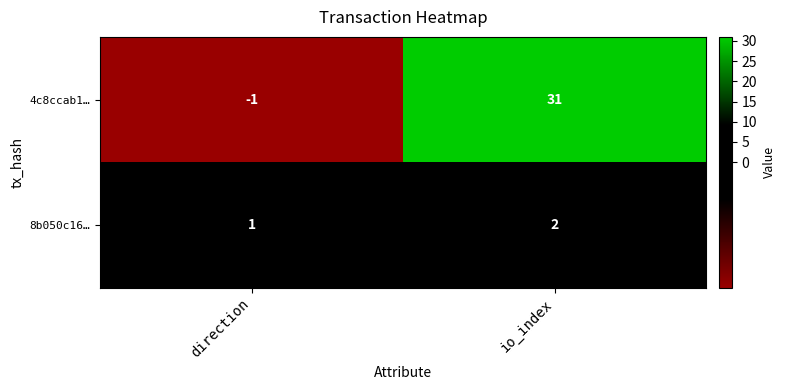

What is the sum of all 4c8ccab1… values?

30